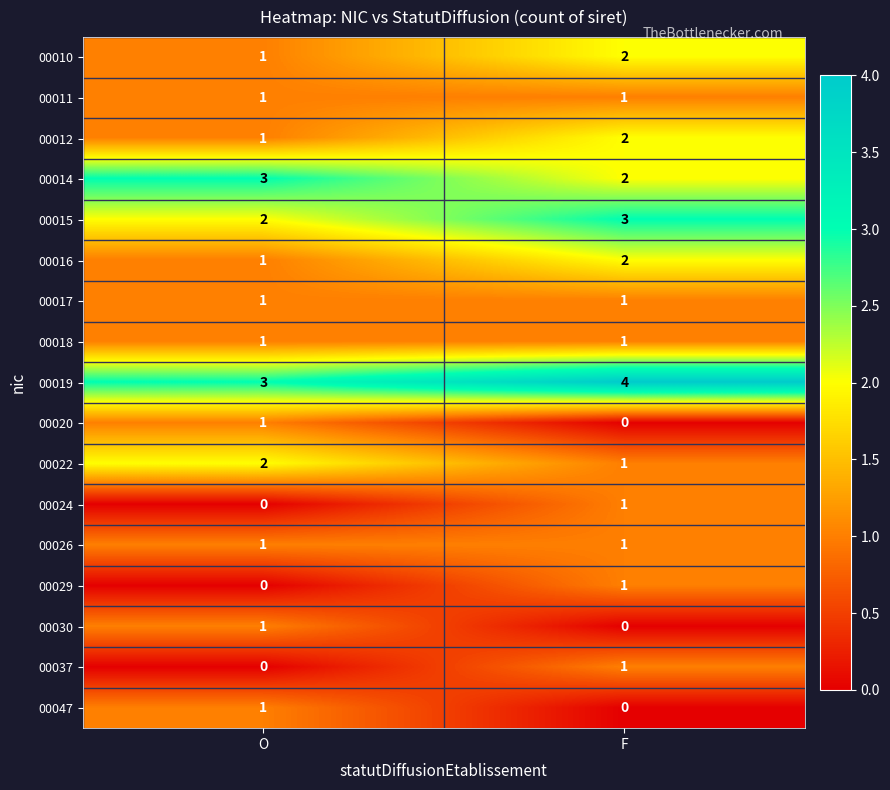

What is the total value across all series at O?

20